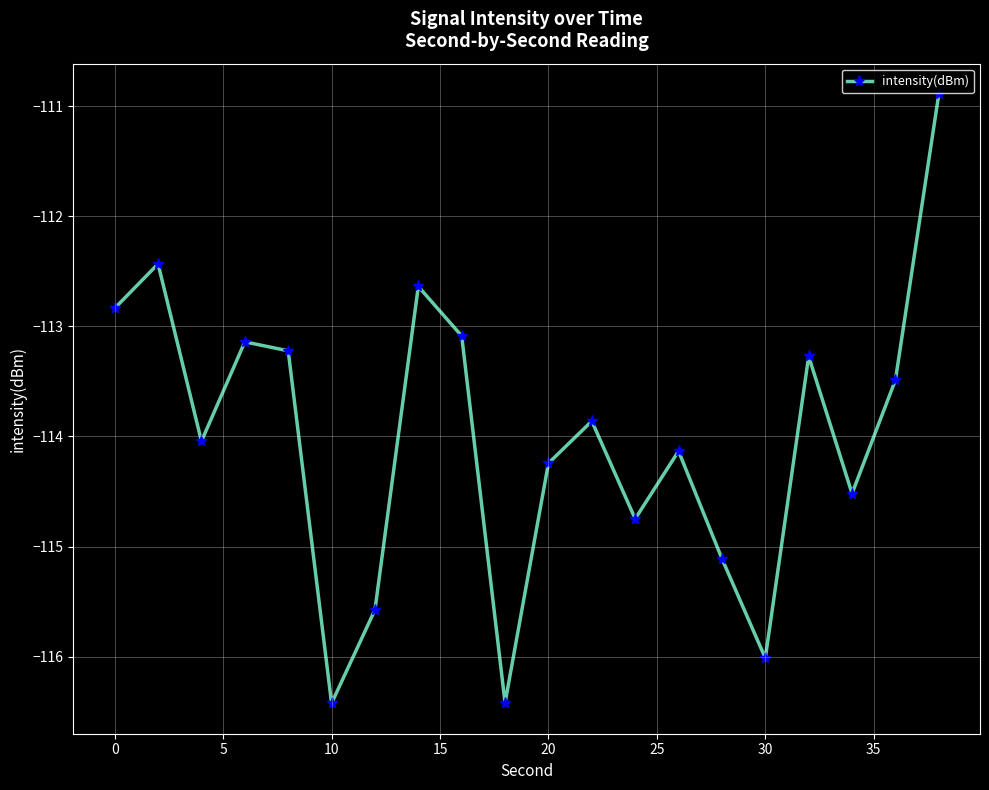

What is the value of the 11th point from the left?

-114.2